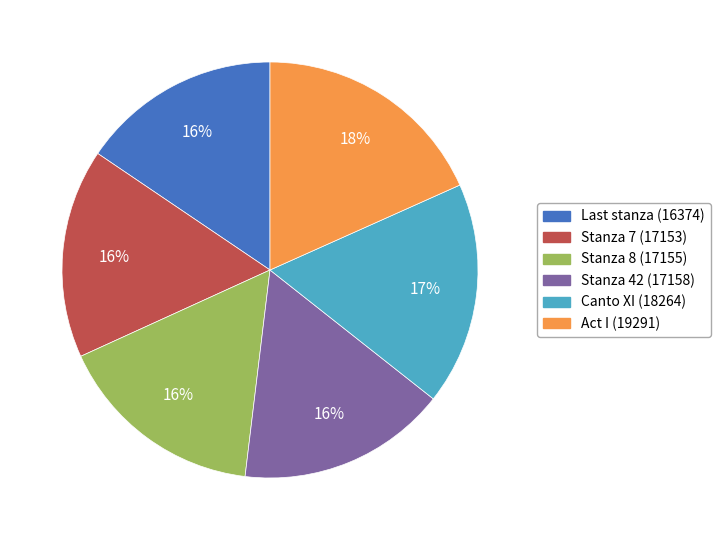

What percentage is the Canto XI slice, to the nearest percent?

17%